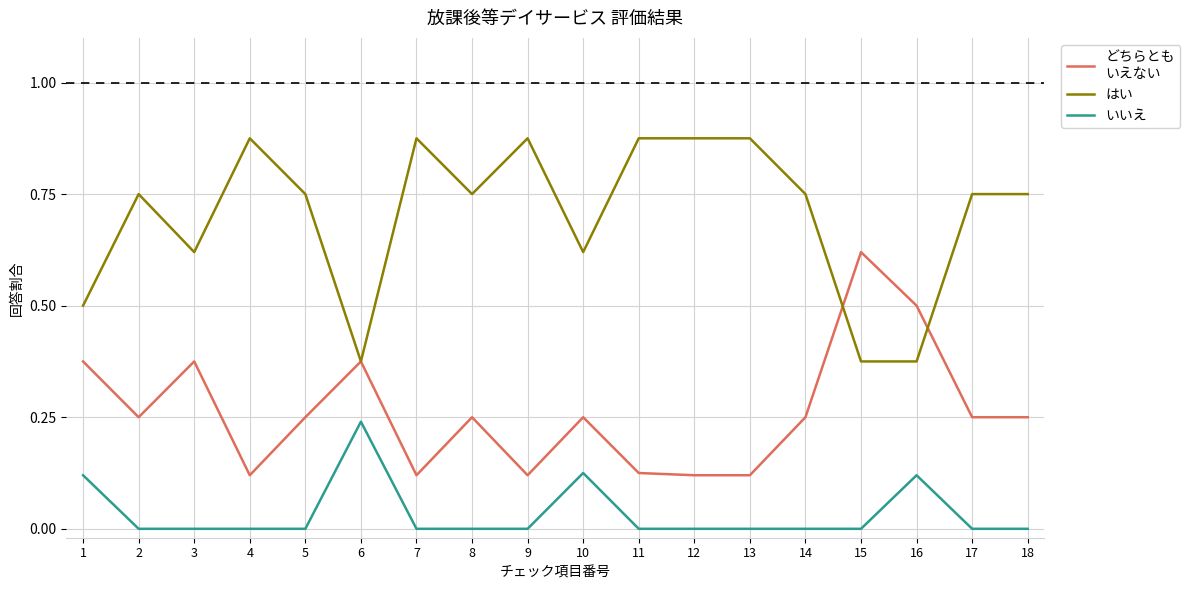

What is the total value across all series at 12?

1.0